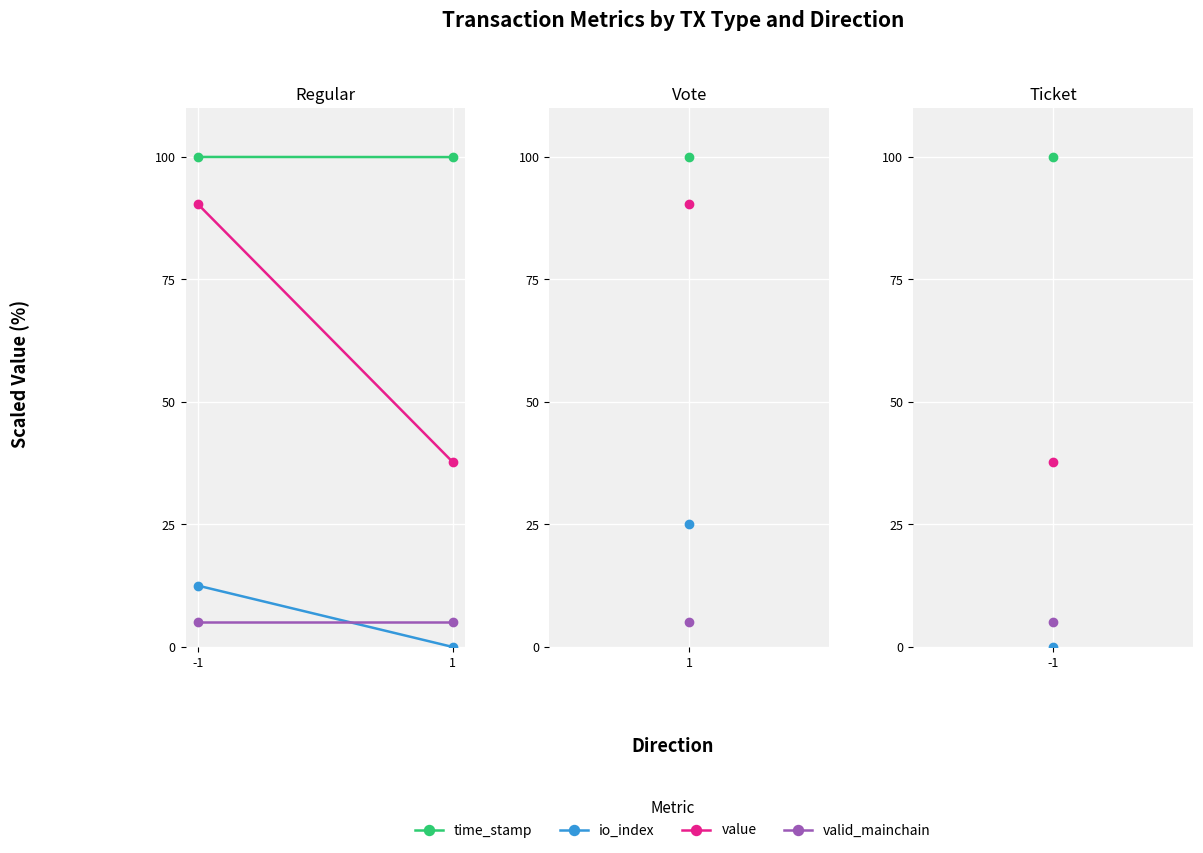

The io_index series shows 12.5 at -1. True or false?

True